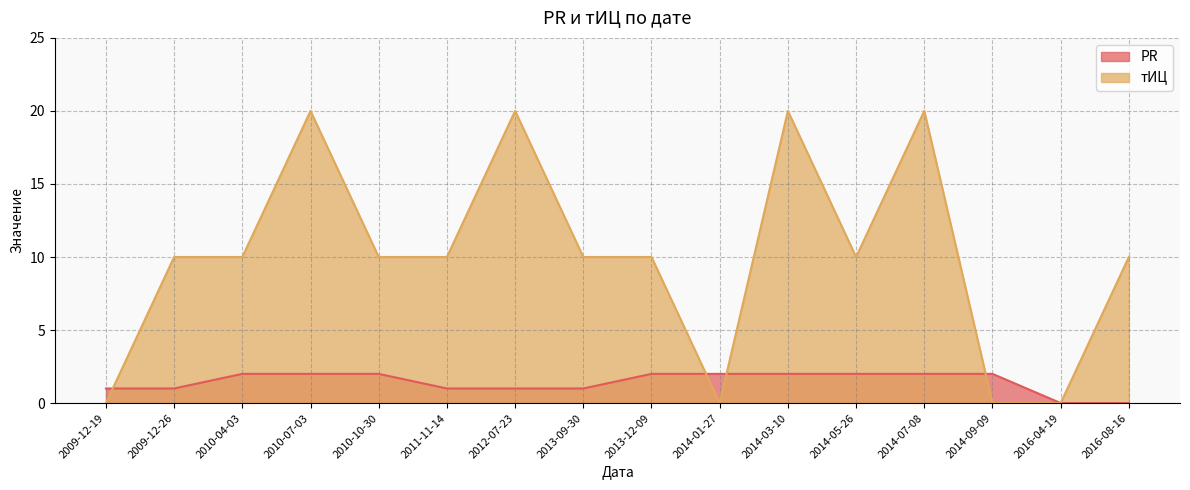

How many data points in тИЦ are above 10?

4